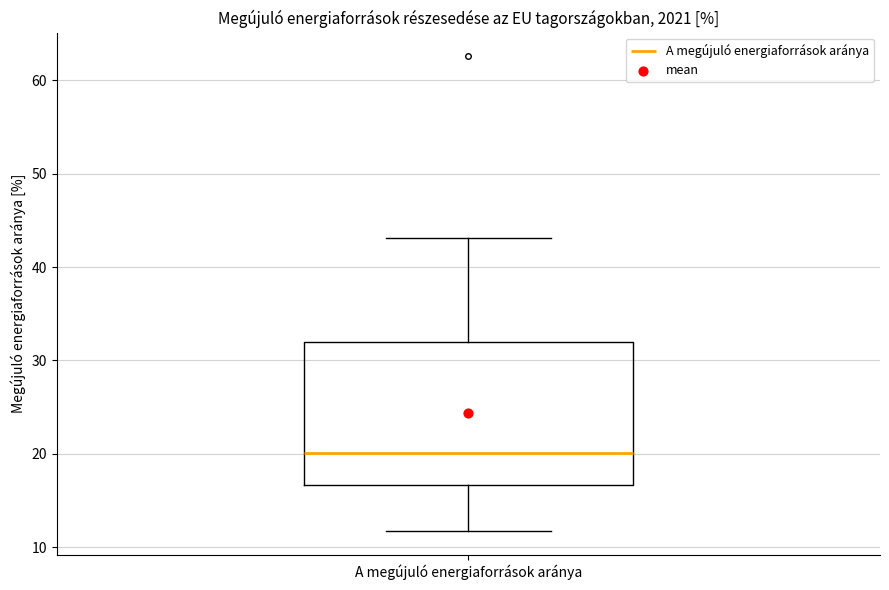

Transcribe this box plot: give where the median line is, the range the box spans, and where the two whiskers end, as read against the y-axis. The values are not printed on the chart, so give them approximately, as read against the axis.

median 20, box 17 to 32, whiskers 12 to 43